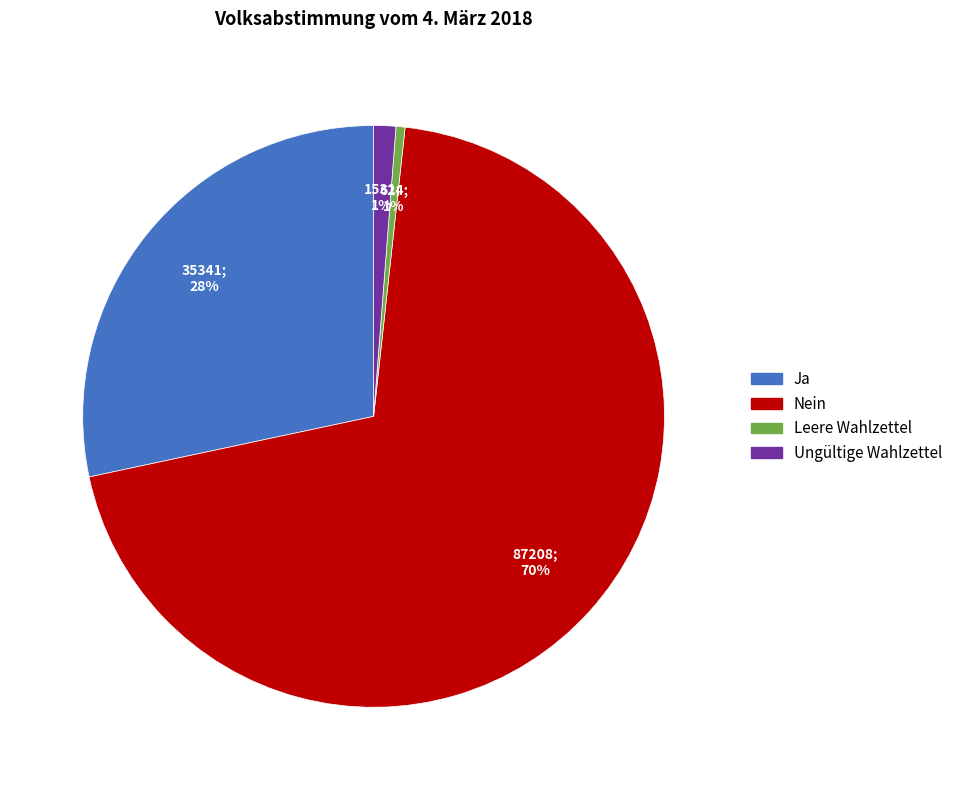

To the nearest percent, what percentage of the pie is Ungültige Wahlzettel?

1%